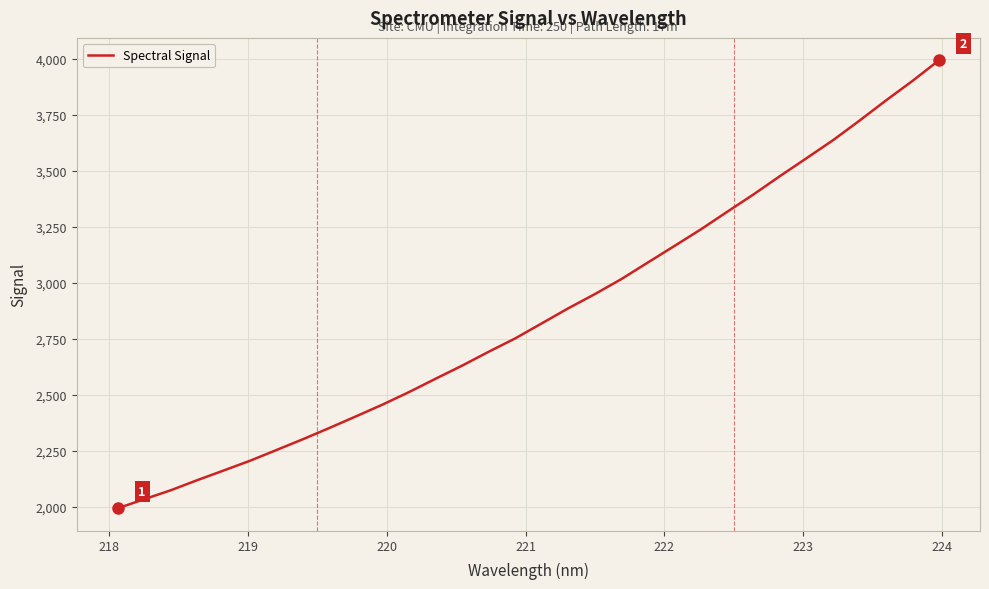

What is the maximum value shown in the chart?

3992.9